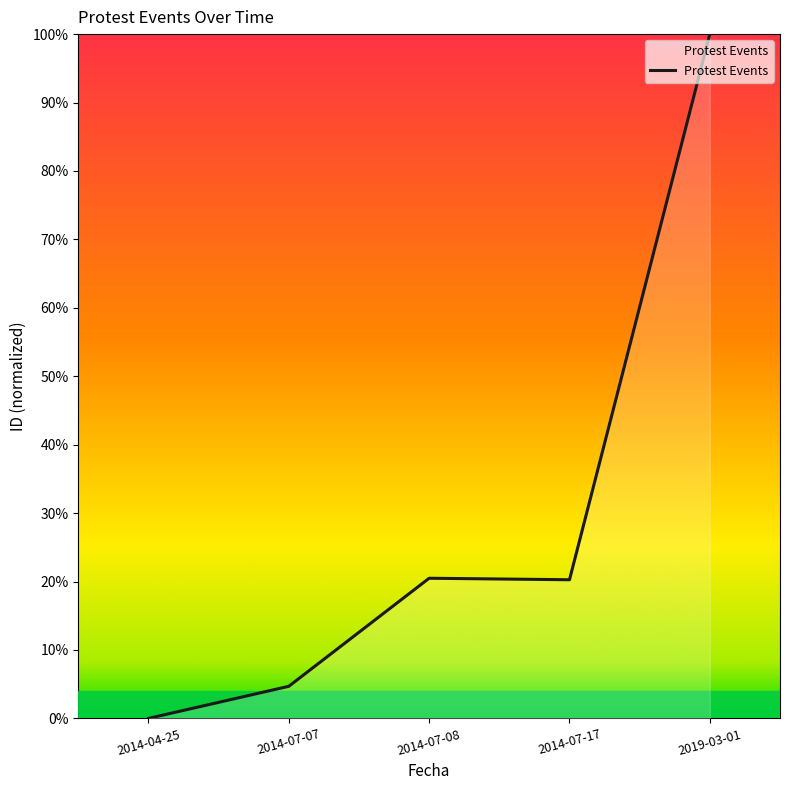

How many lines are shown in the chart?

1